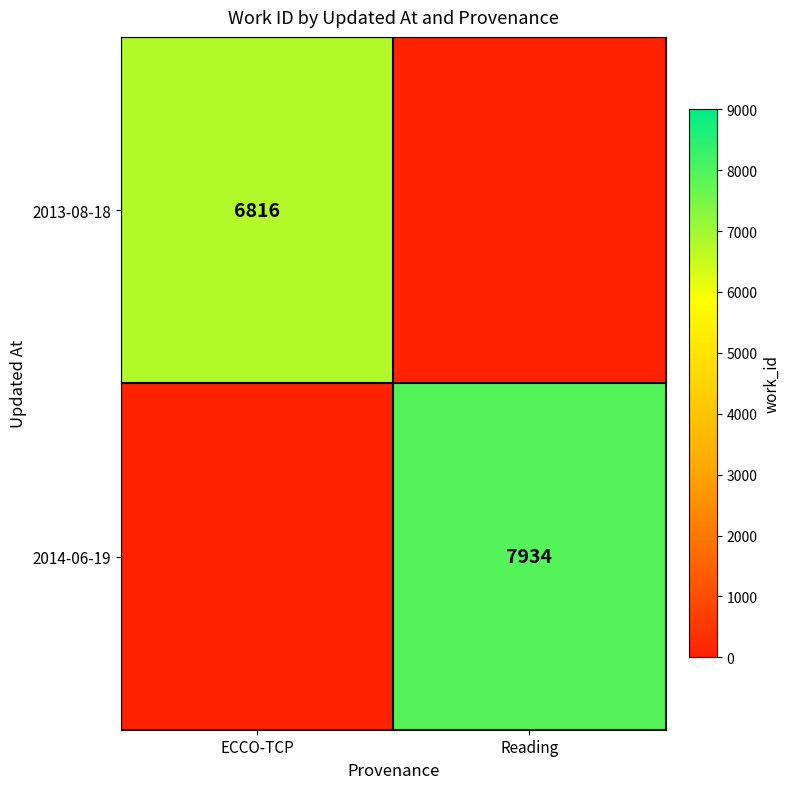

The 2014-06-19 series shows 7934 at Reading. True or false?

True